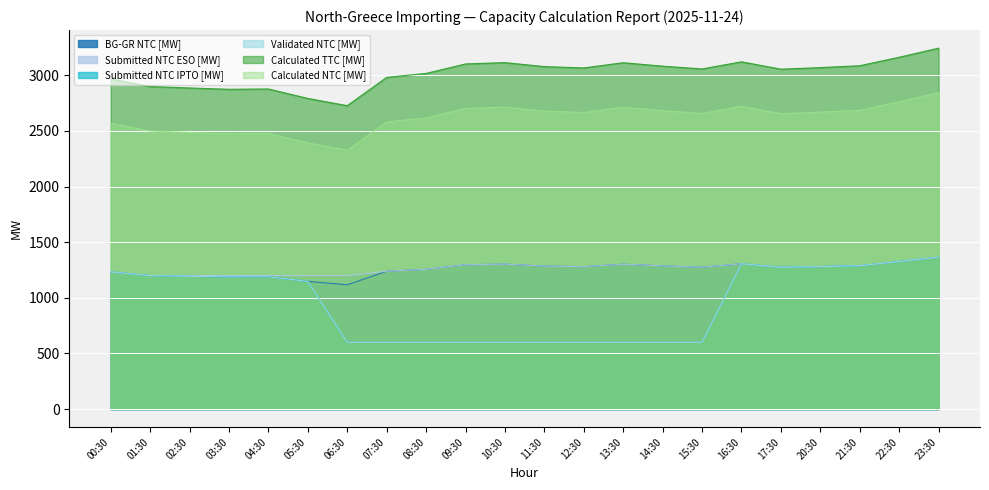

True or false: Validated NTC [MW] has more than 0 points higher than both neighbors.

True